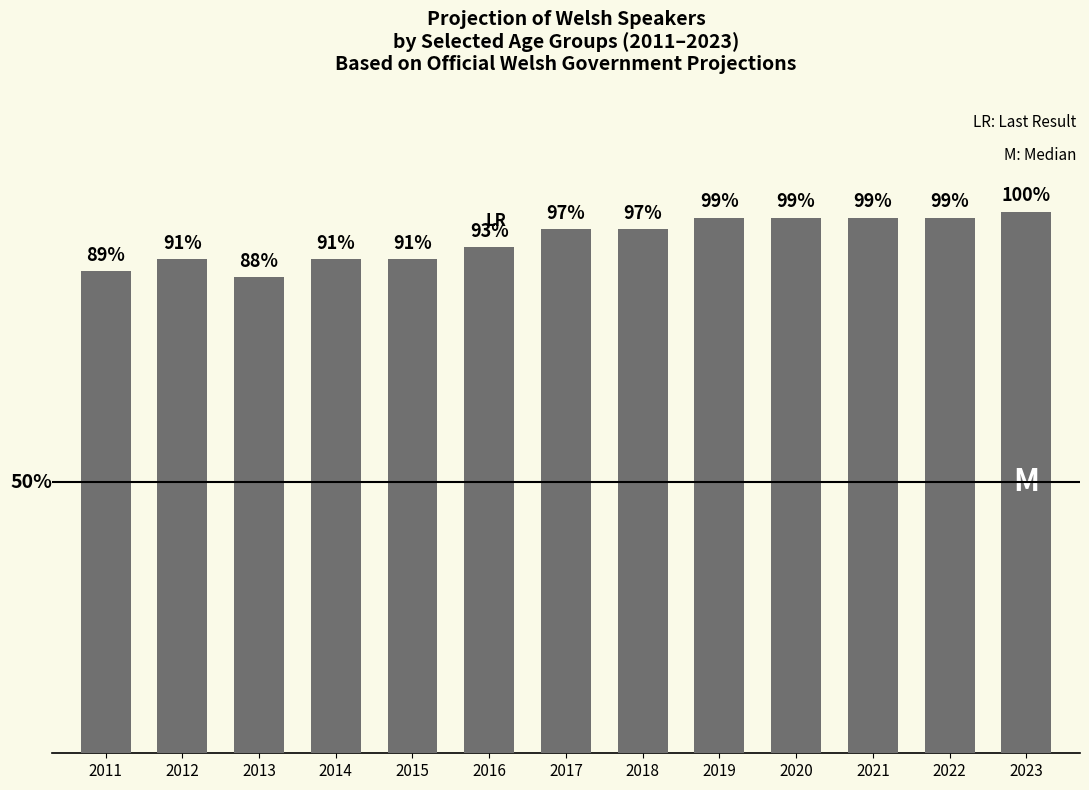

Read the value at 2018.

1.0